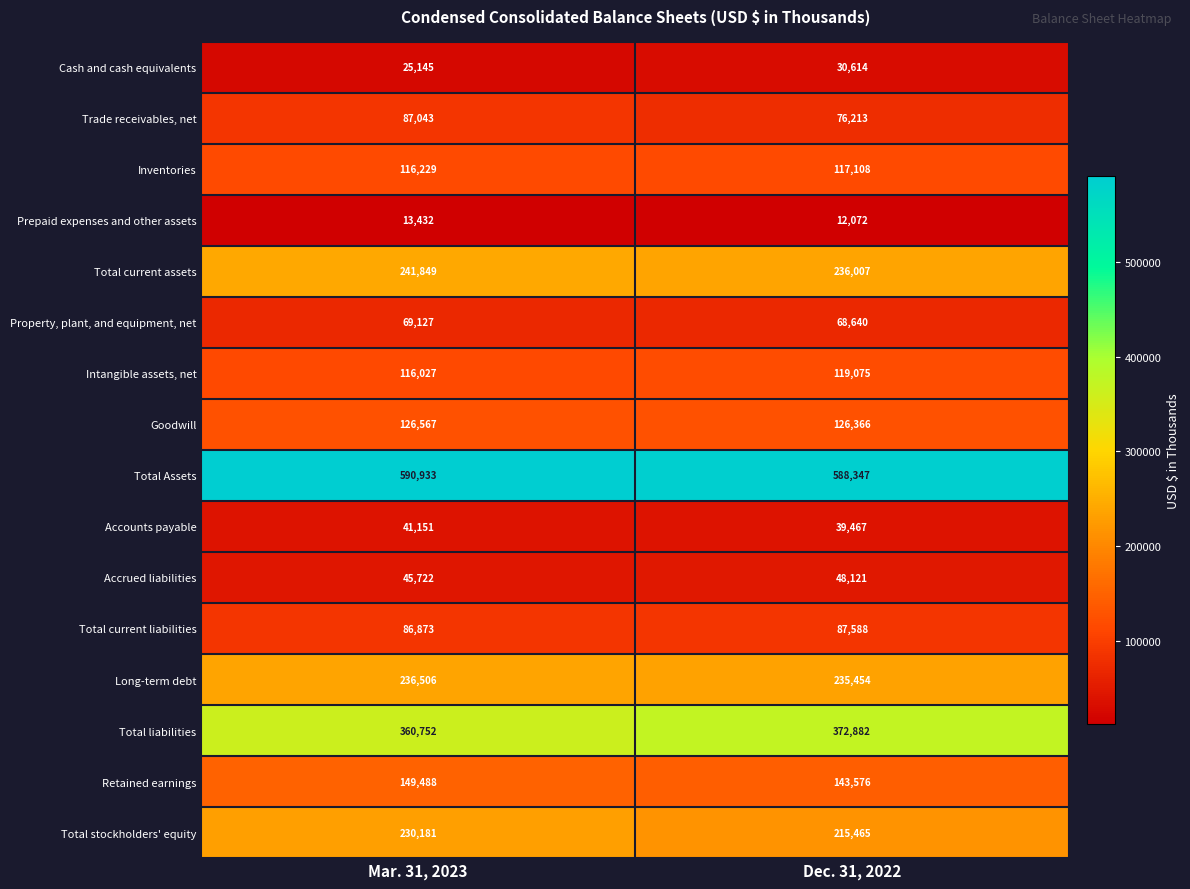

What is the difference between the Total current liabilities values at Dec. 31, 2022 and Mar. 31, 2023?

715